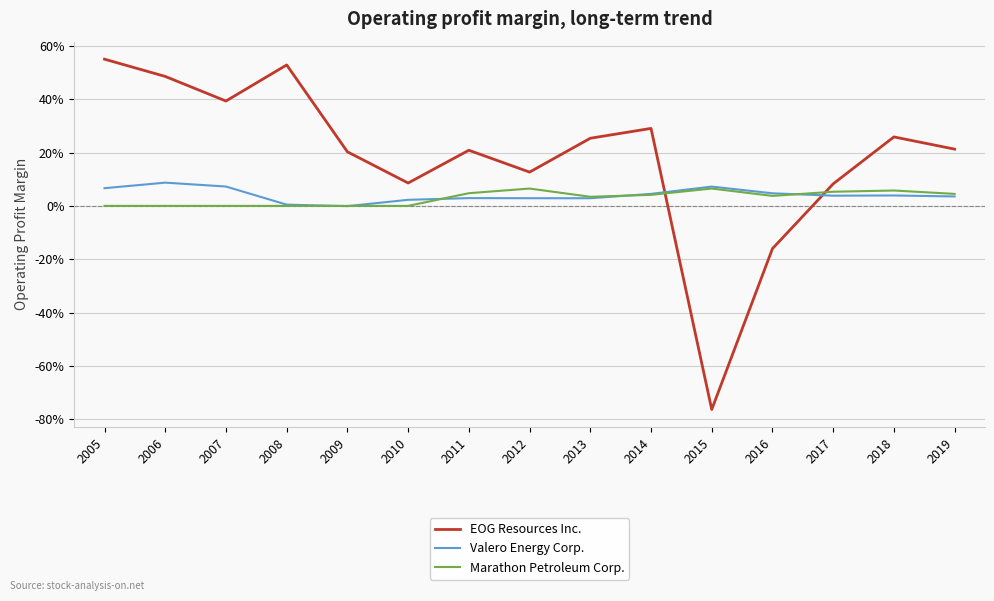

Reading left to right, what are all the values shown in this chart?

EOG Resources Inc.: 2005=0.6	2006=0.5	2007=0.4	2008=0.5	2009=0.2	2010=0.1	2011=0.2	2012=0.1	2013=0.3	2014=0.3	2015=-0.8	2016=-0.2	2017=0.1	2018=0.3	2019=0.2
Valero Energy Corp.: 2005=0.1	2006=0.1	2007=0.1	2008=0.0	2009=-0.0	2010=0.0	2011=0.0	2012=0.0	2013=0.0	2014=0.0	2015=0.1	2016=0.0	2017=0.0	2018=0.0	2019=0.0
Marathon Petroleum Corp.: 2005=0.0	2006=0.0	2007=0.0	2008=0.0	2009=0.0	2010=0.0	2011=0.0	2012=0.1	2013=0.0	2014=0.0	2015=0.1	2016=0.0	2017=0.1	2018=0.1	2019=0.0